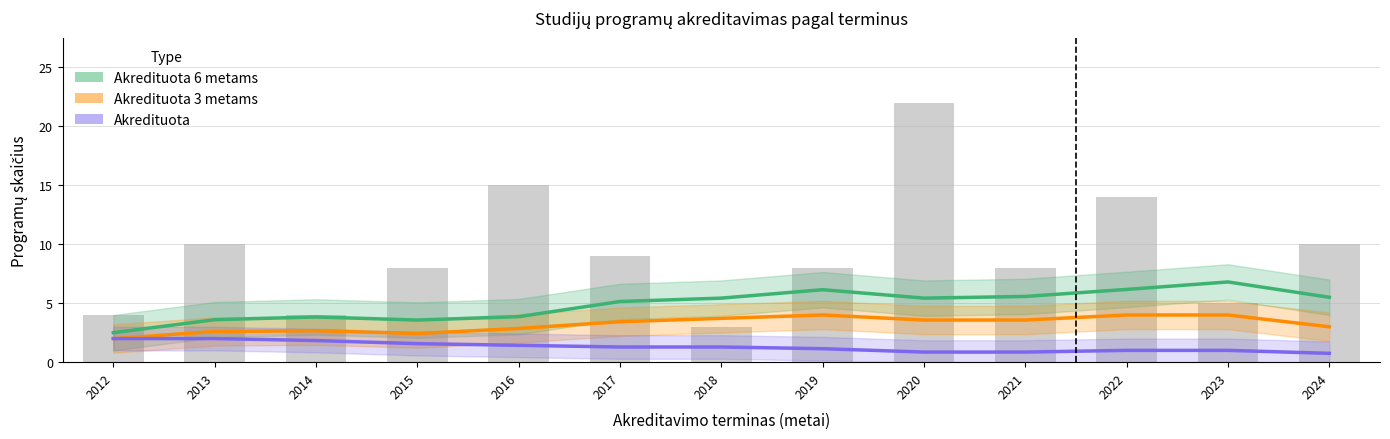

What is the total value across all series at 2021?

10.0